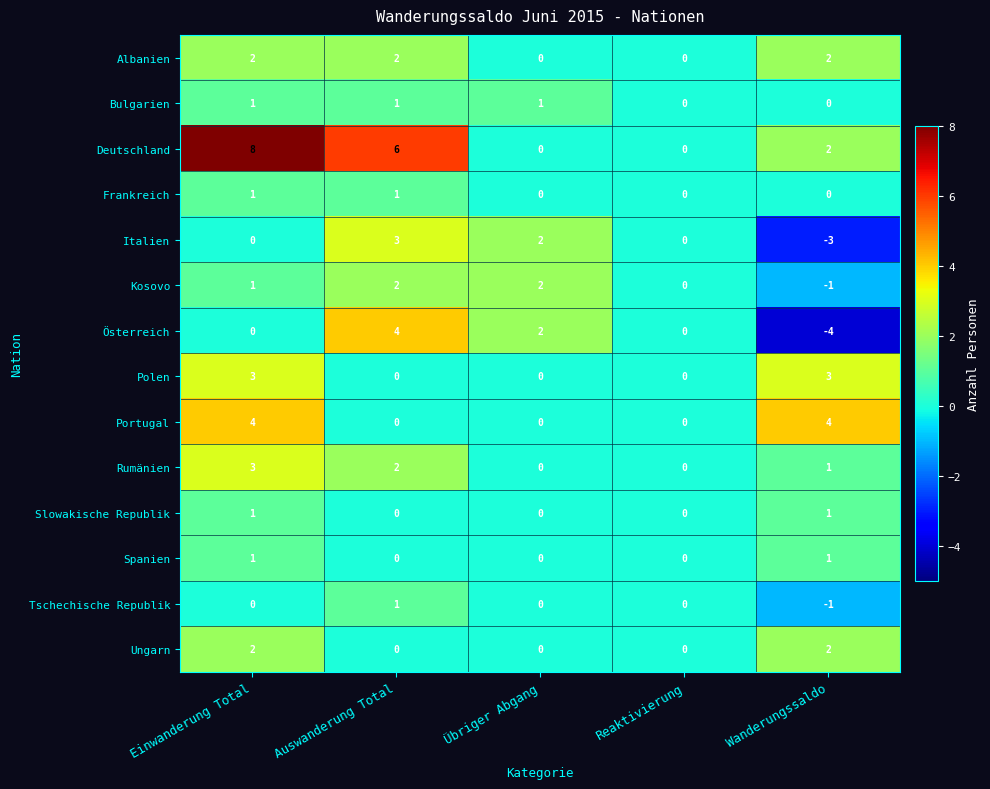

Is it true that Bulgarien equals 1 at Einwanderung Total?

True